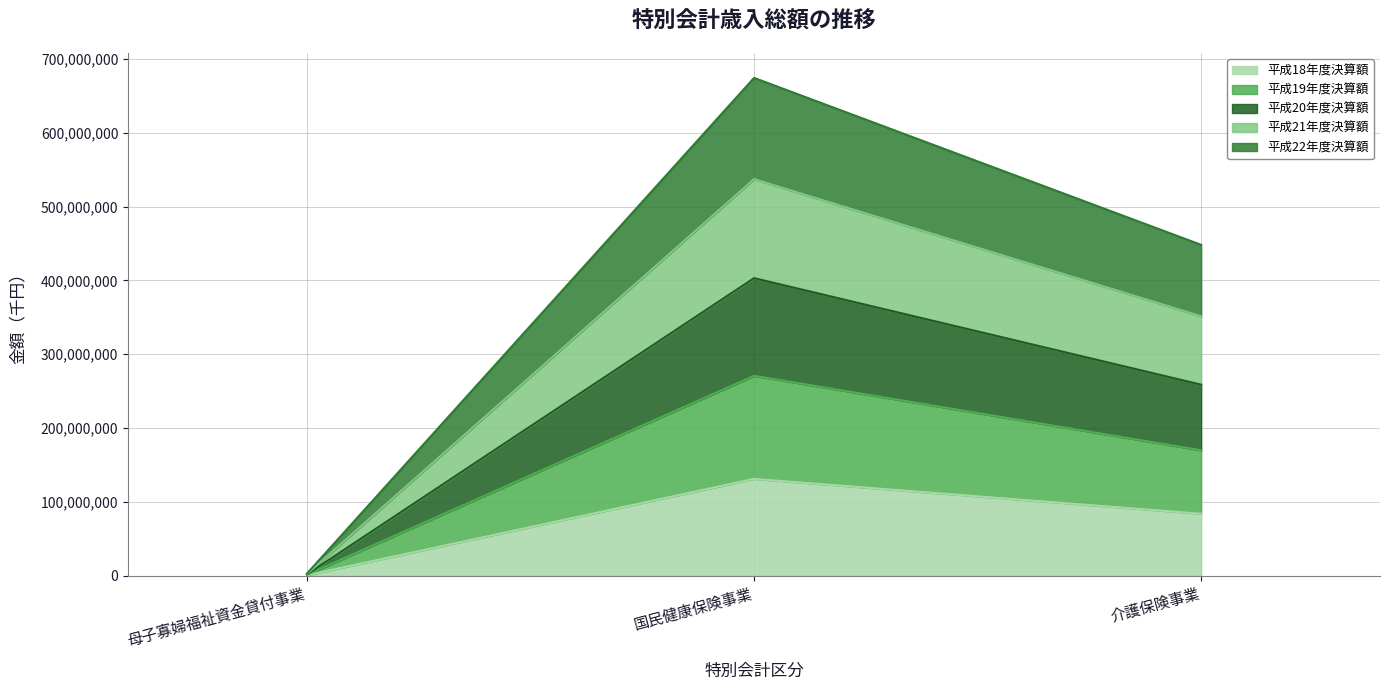

Which series has the widest spread of values?

平成20年度決算額